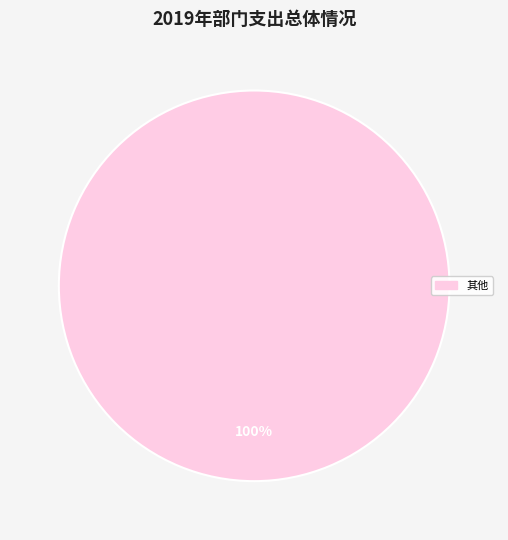

True or false: 其他 accounts for 100% of the total.

True